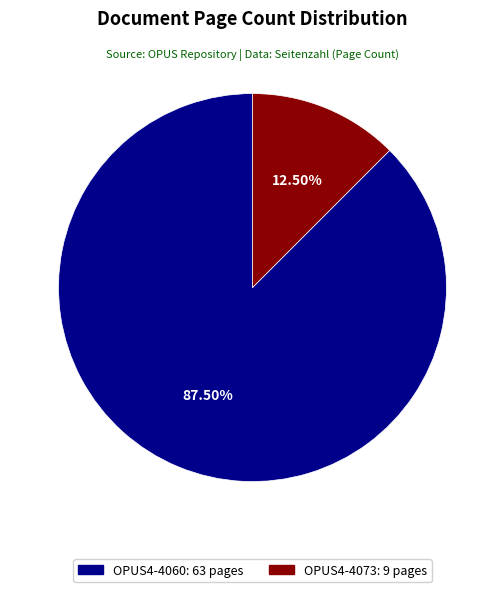

Which slice is the smallest?

OPUS4-4073